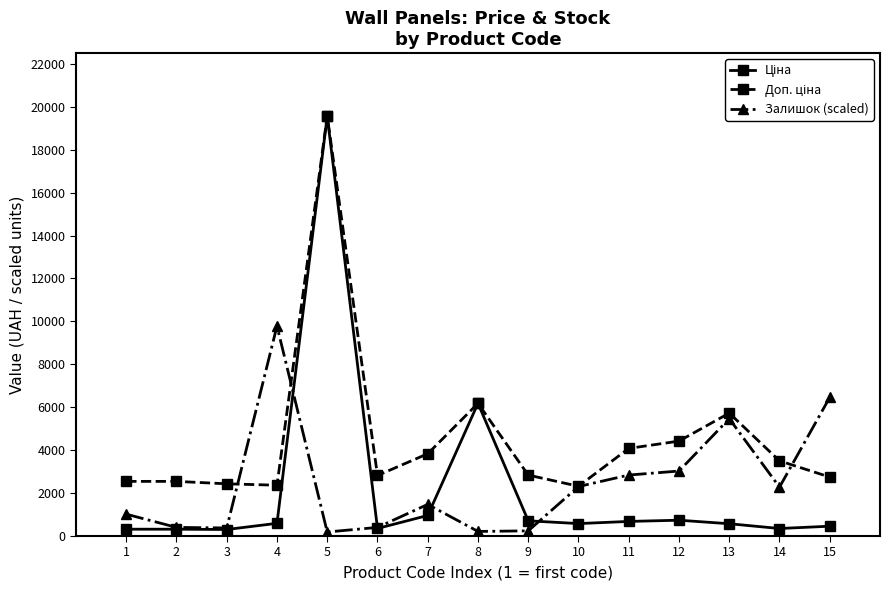

Which series changed the most between 4 and 7?

Залишок (scaled)